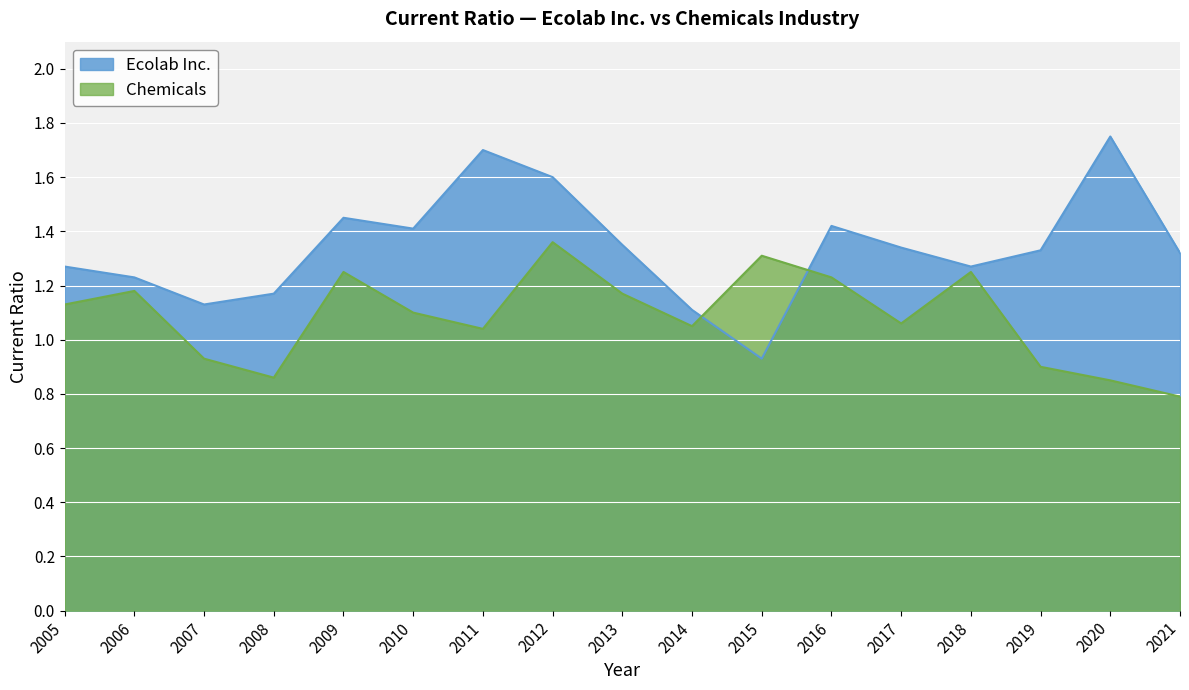

Rank the categories by Ecolab Inc. value from lowest to highest.

2015, 2014, 2007, 2008, 2006, 2005, 2018, 2021, 2019, 2017, 2013, 2010, 2016, 2009, 2012, 2011, 2020